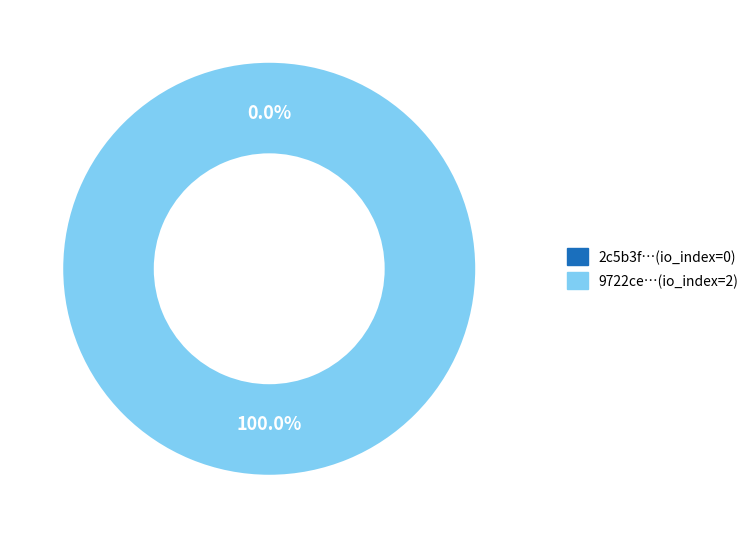

Which slice is the smallest?

direction=-1 (io_index=0)